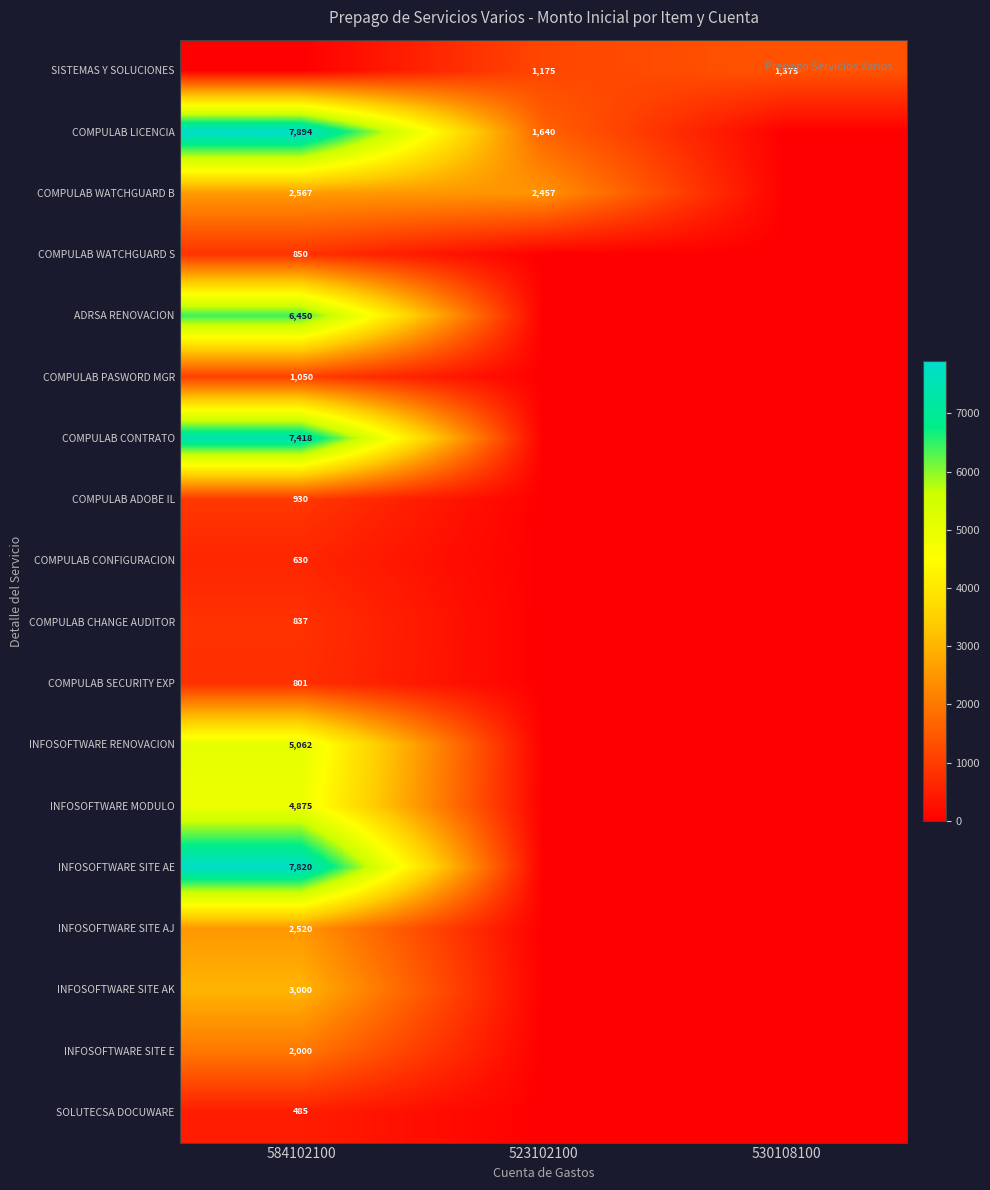

The INFOSOFTWARE MODULO series shows 4875 at 584102100. True or false?

True